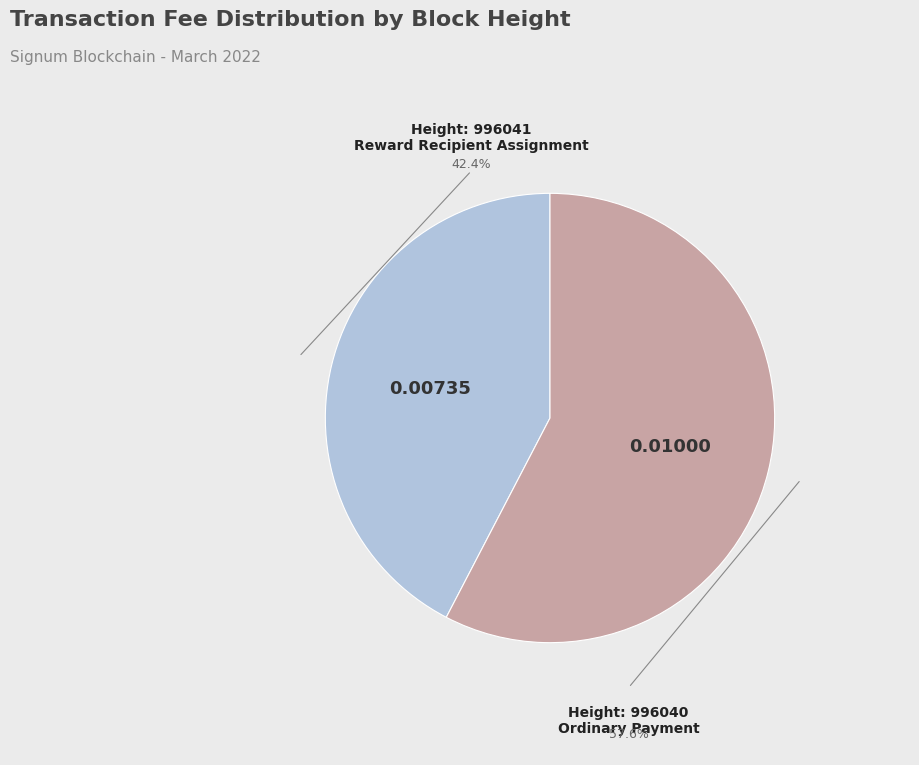

Is there any slice that represents more than half of the pie?

Yes